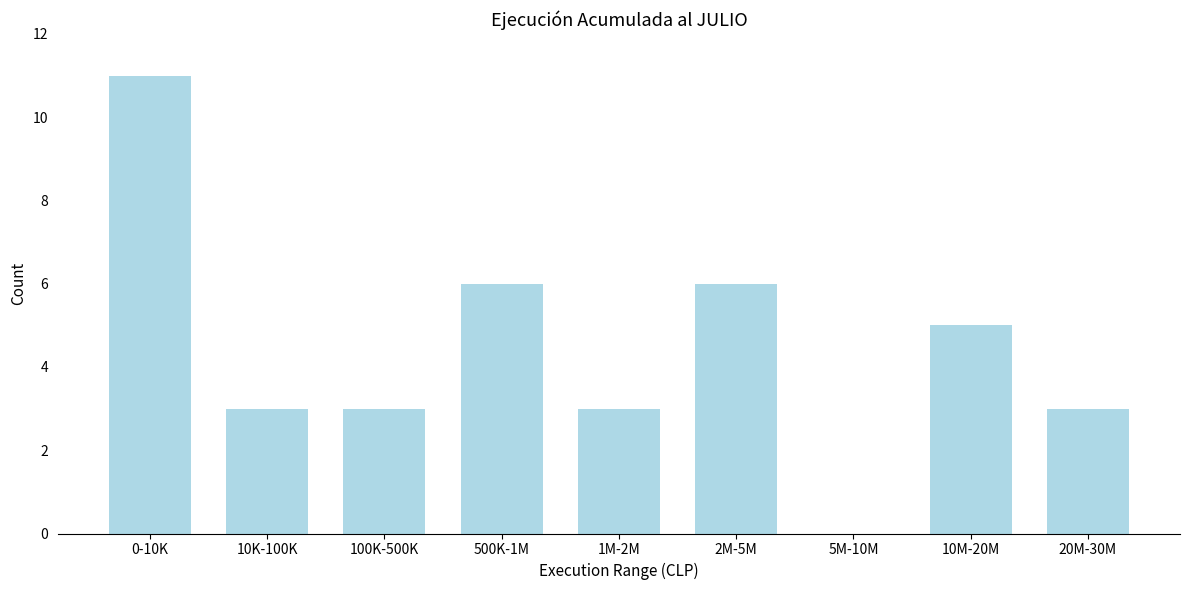

Reading left to right, extract all data points from this chart.

0-10K=11	10K-100K=3	100K-500K=3	500K-1M=6	1M-2M=3	2M-5M=6	5M-10M=0	10M-20M=5	20M-30M=3